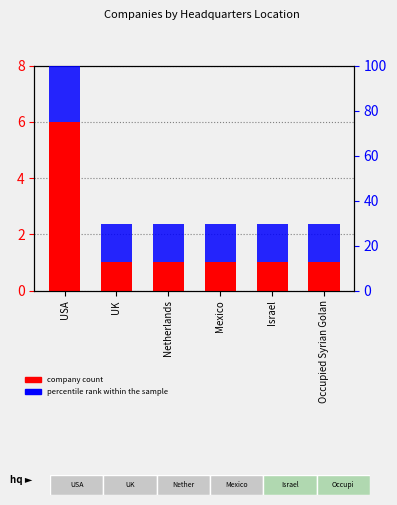

What is the difference between the maximum and minimum values in the company count series?

5